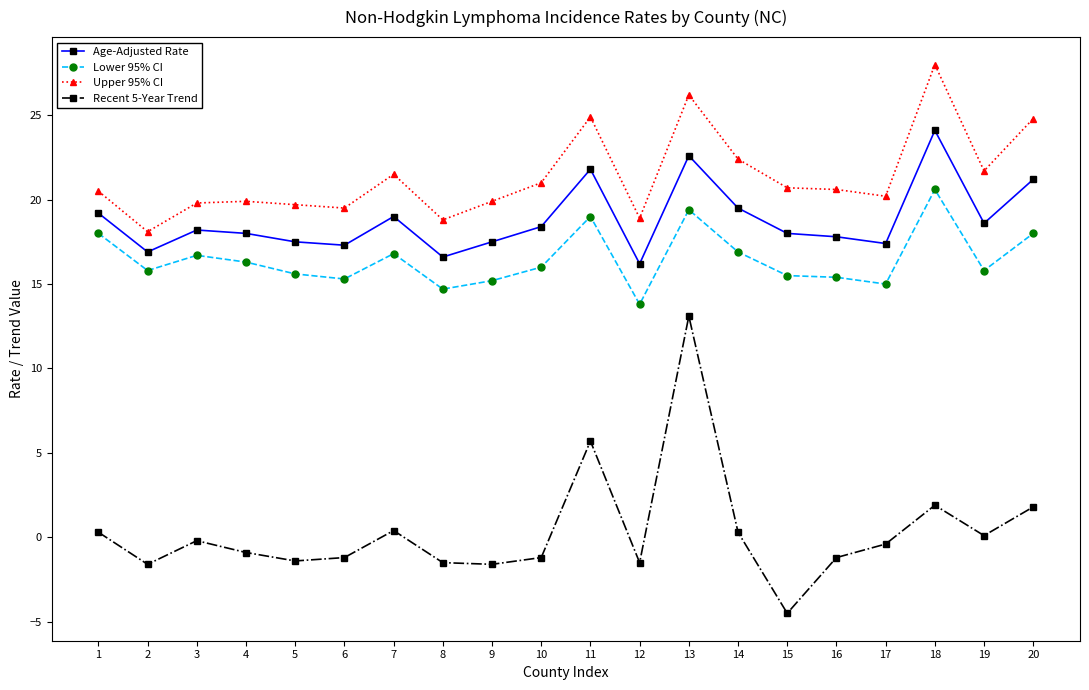

Count the number of categories in the chart.

20